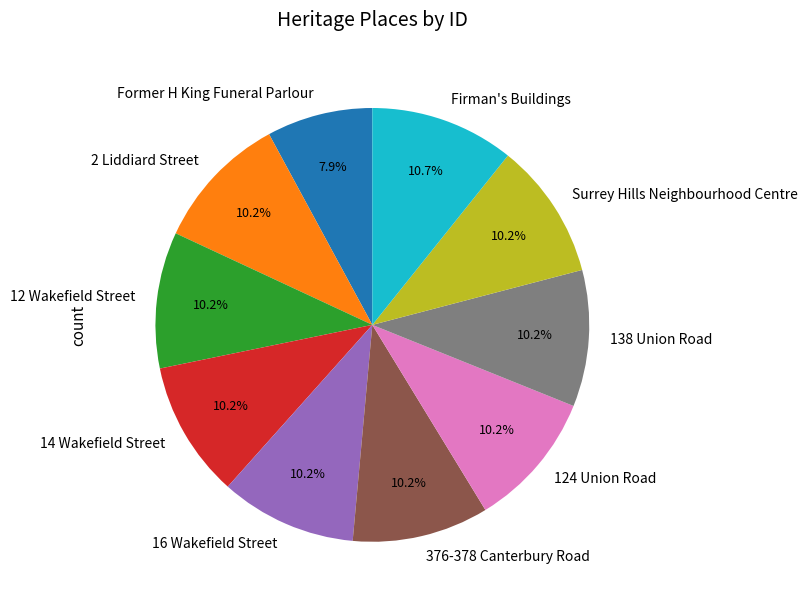

The 14 Wakefield Street slice represents 16% of the pie. True or false?

False